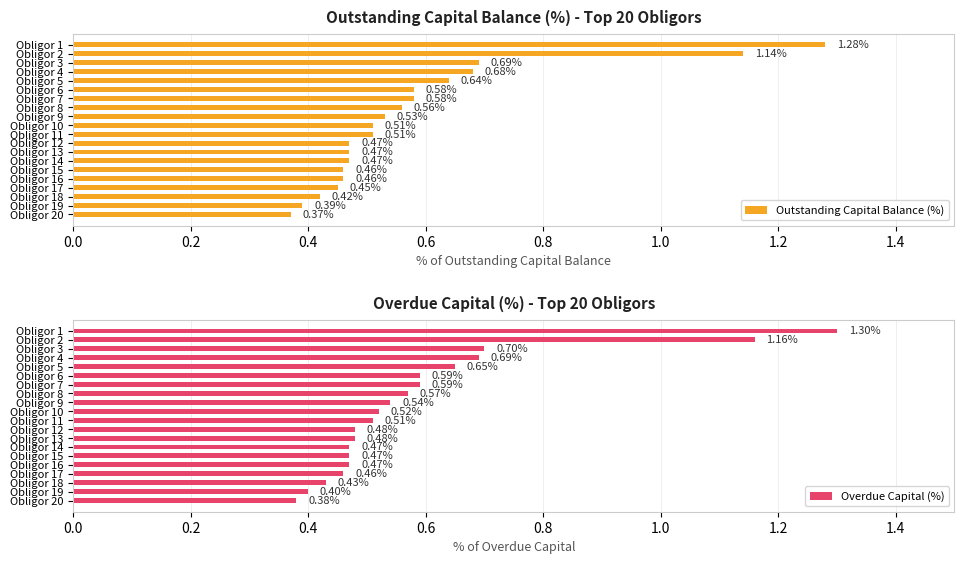

What is the sum of all Outstanding Capital Balance (%) values?

11.7